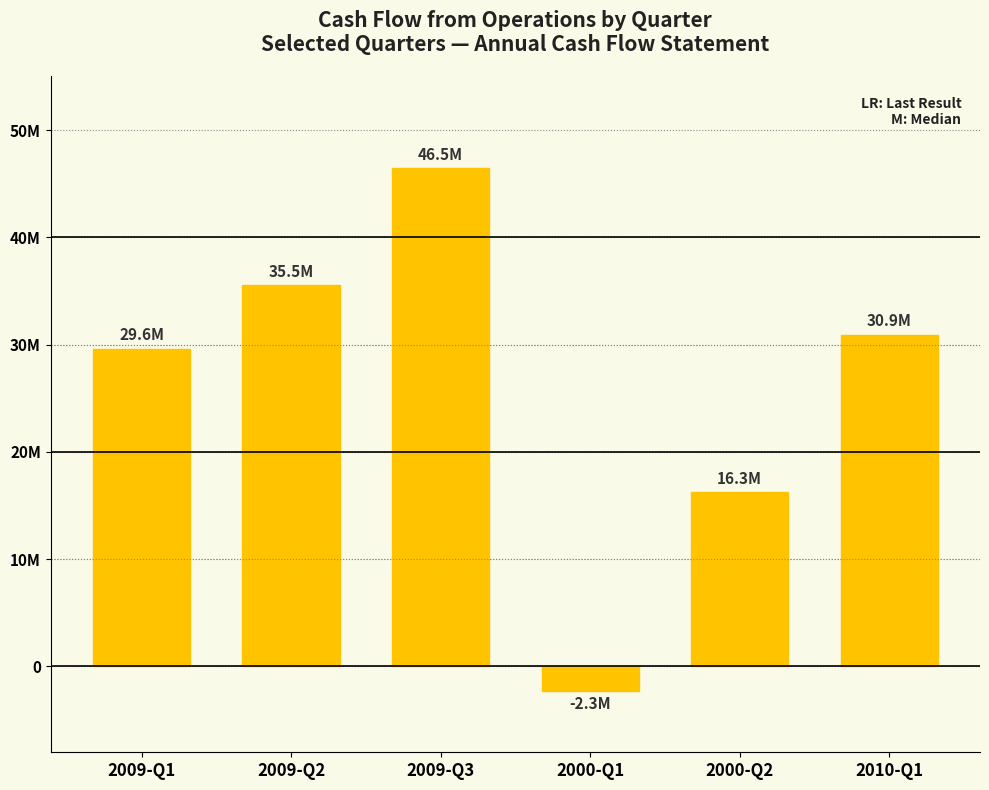

What is the average value?

26079333